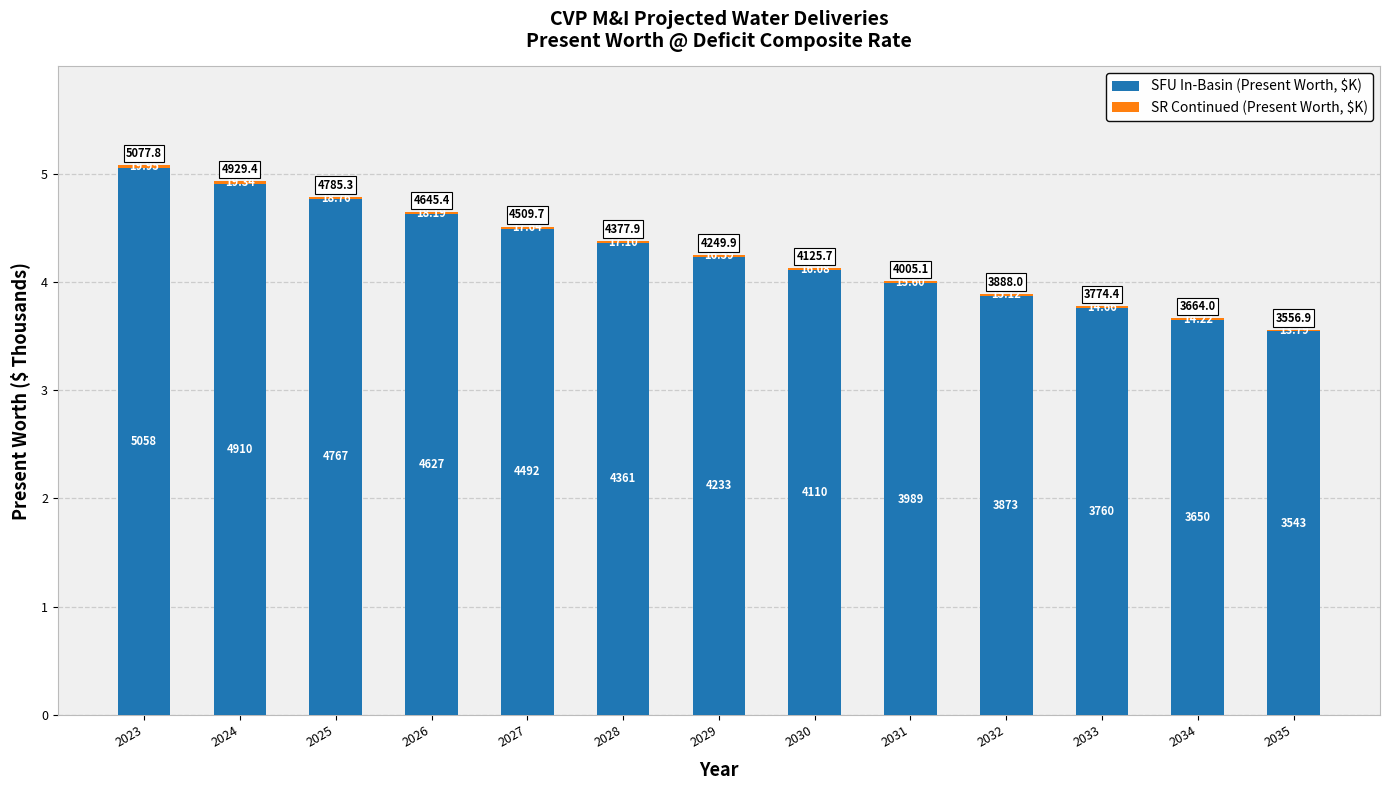

Rank the series by their average value, from highest to lowest.

SFU In-Basin (Present Worth, $K), SR Continued (Present Worth, $K)